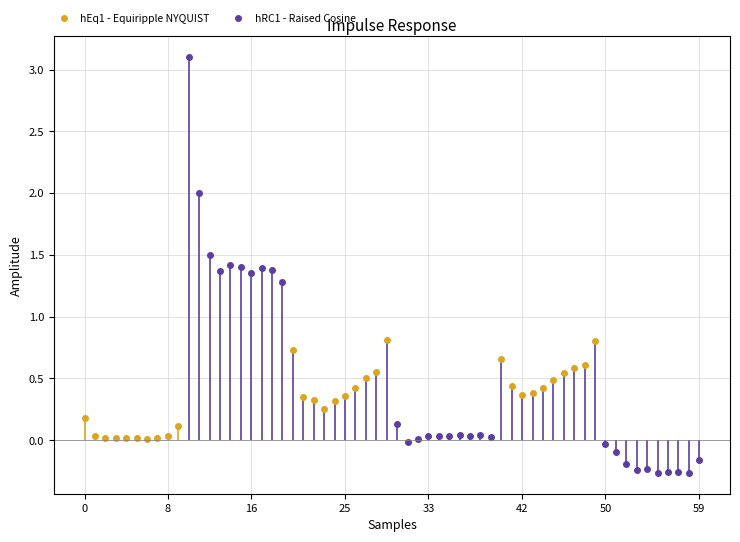

True or false: May has a value of 0.1 at pct45.

False